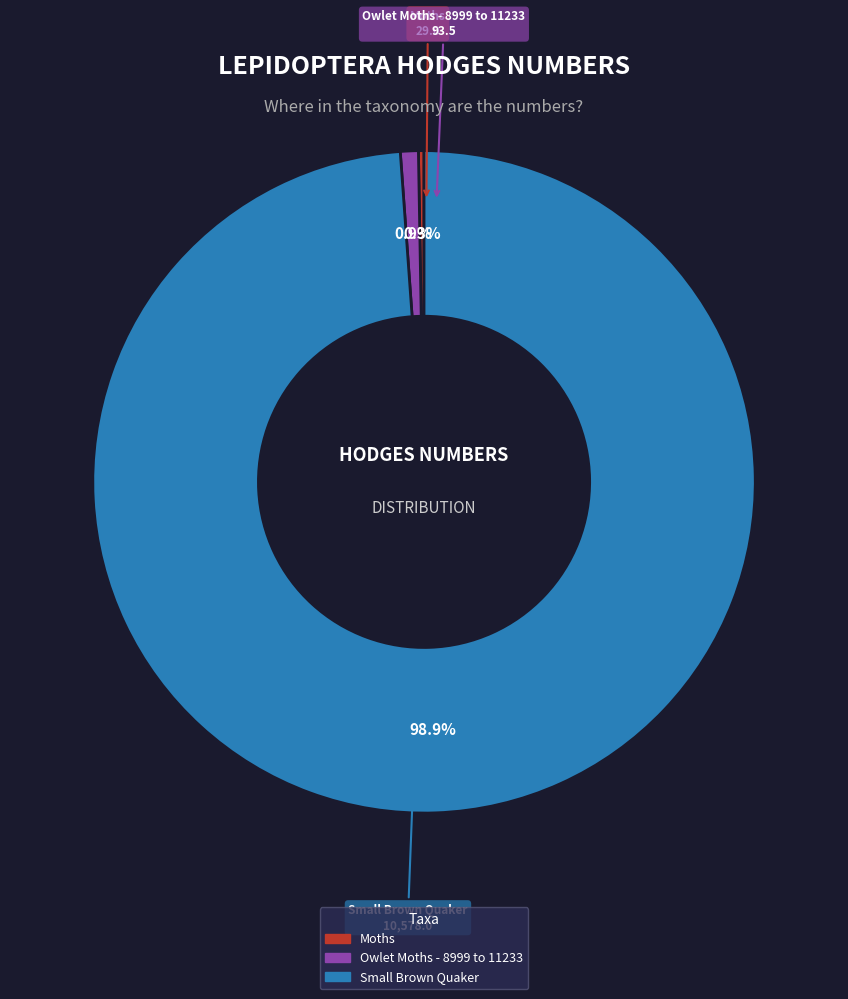

What is the largest slice in the pie chart?

Small Brown Quaker